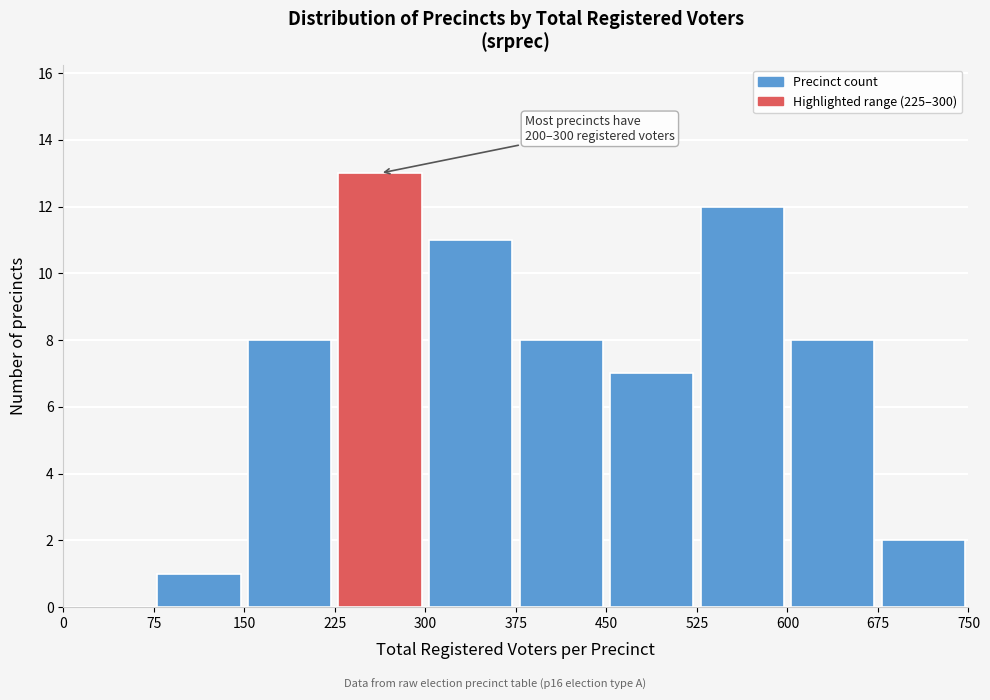

Over which range of the x-axis is the bar tallest?

225 to 300